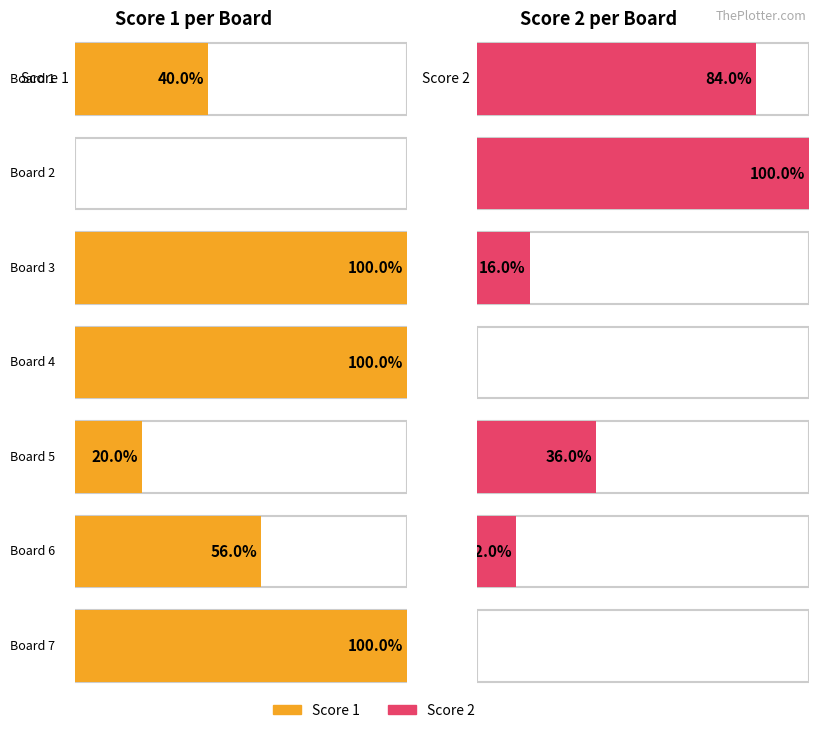

Between Board 2 and Board 5, which is larger?

Board 5